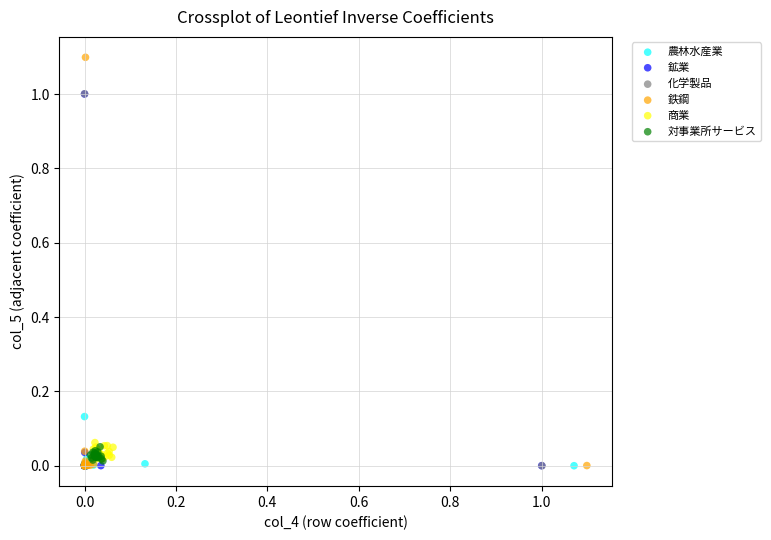

Which series reaches the maximum Y coordinate?

鉄鋼